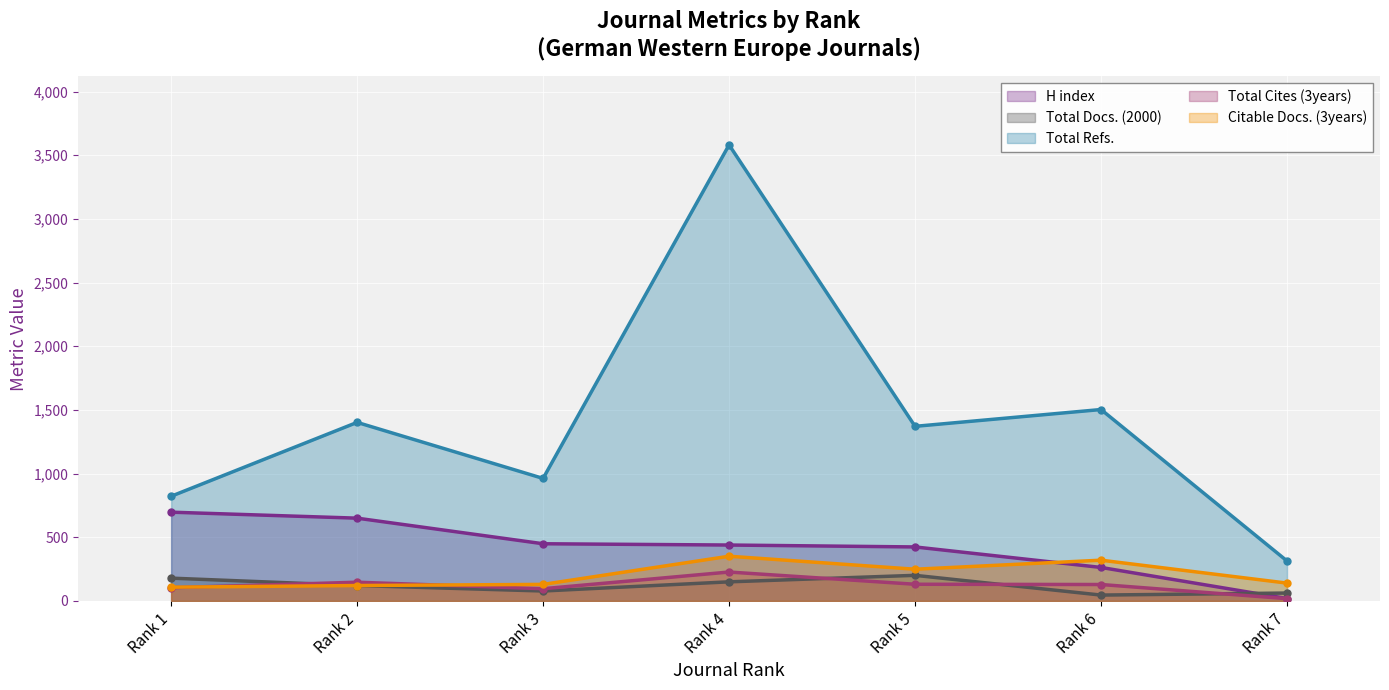

The value of Total Cites (3years) at Rank 6 is 129. True or false?

True